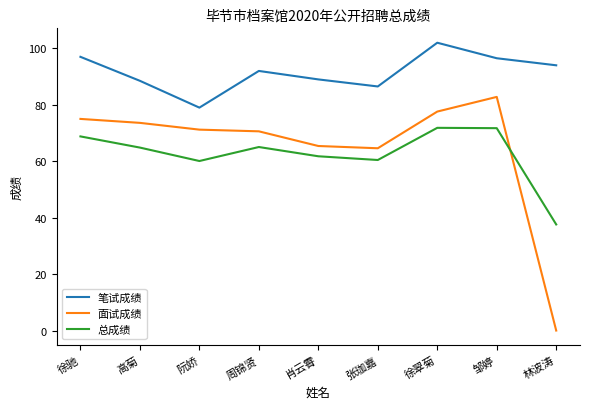

Is it true that 面试成绩 equals 65.4 at 肖云霄?

True